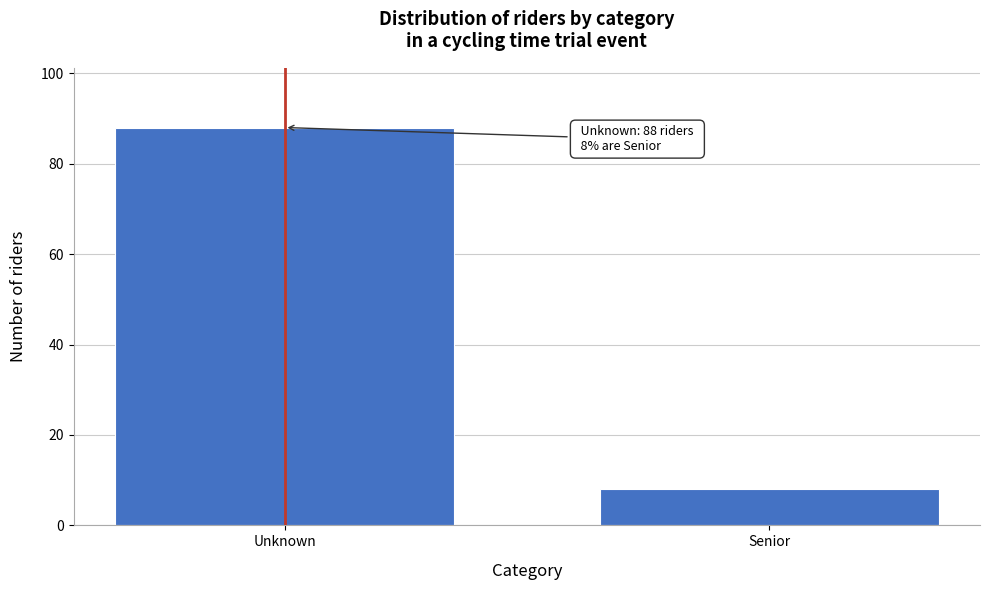

Reading right to left, transcribe all the data shown in this chart.

Senior=8	Unknown=88